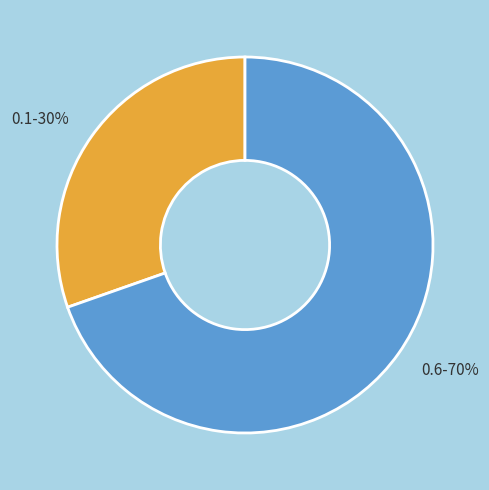

To the nearest percent, what is the average slice percentage?

50%